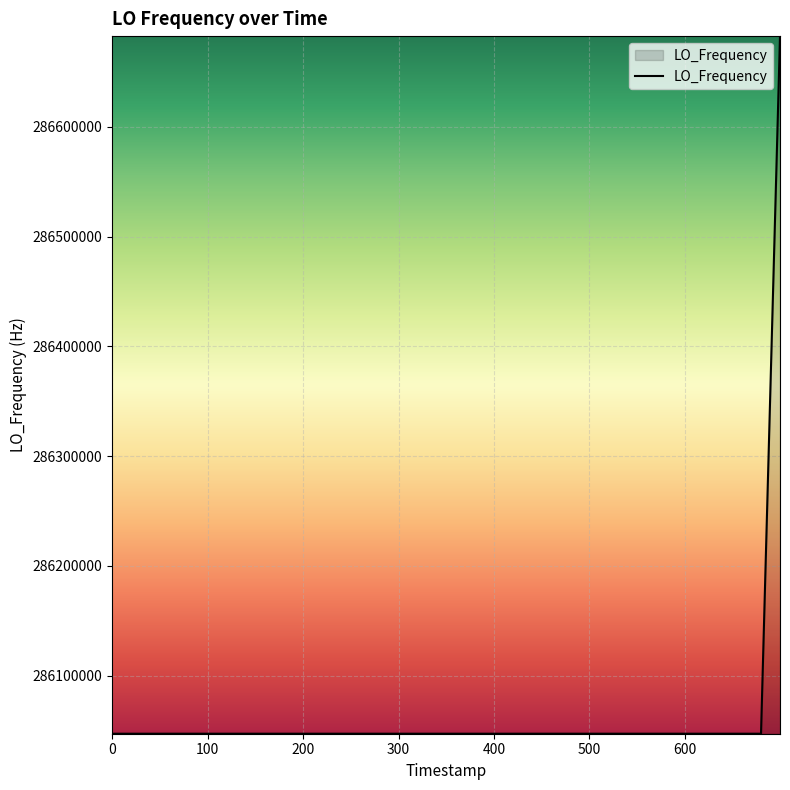

Does the chart have visible grid lines?

Yes